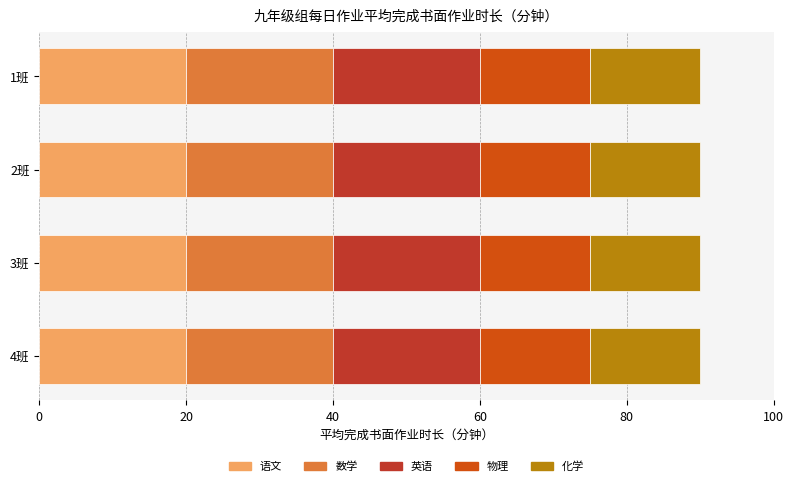

Is it true that 语文 equals 20 at 2班?

True